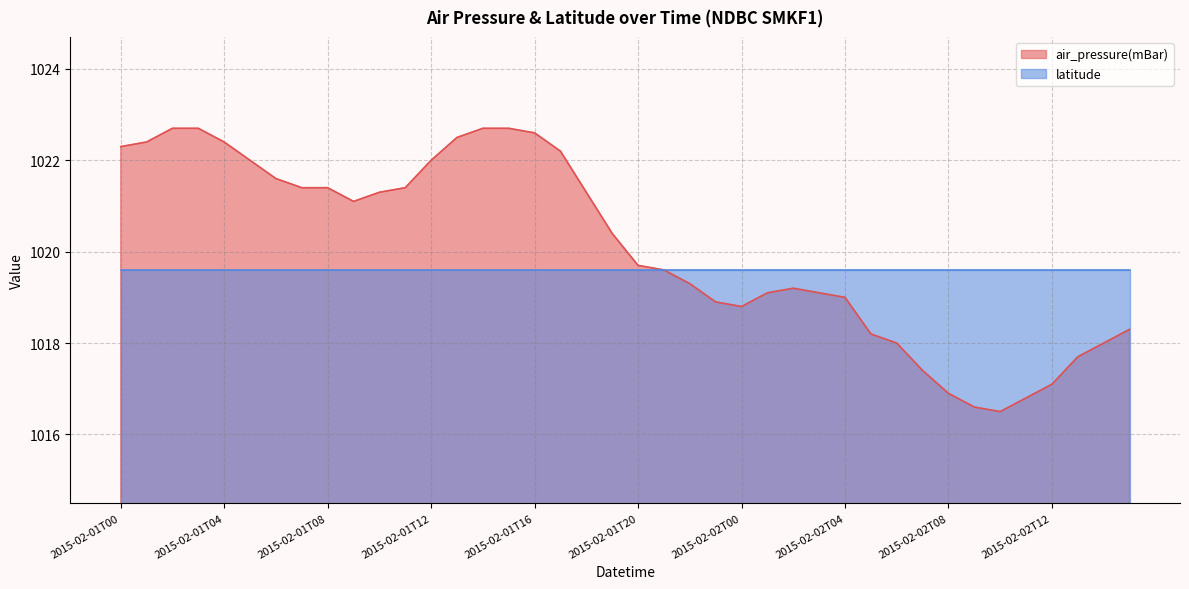

Is it true that the value at 2015-02-01T04 is 1022.4?

True